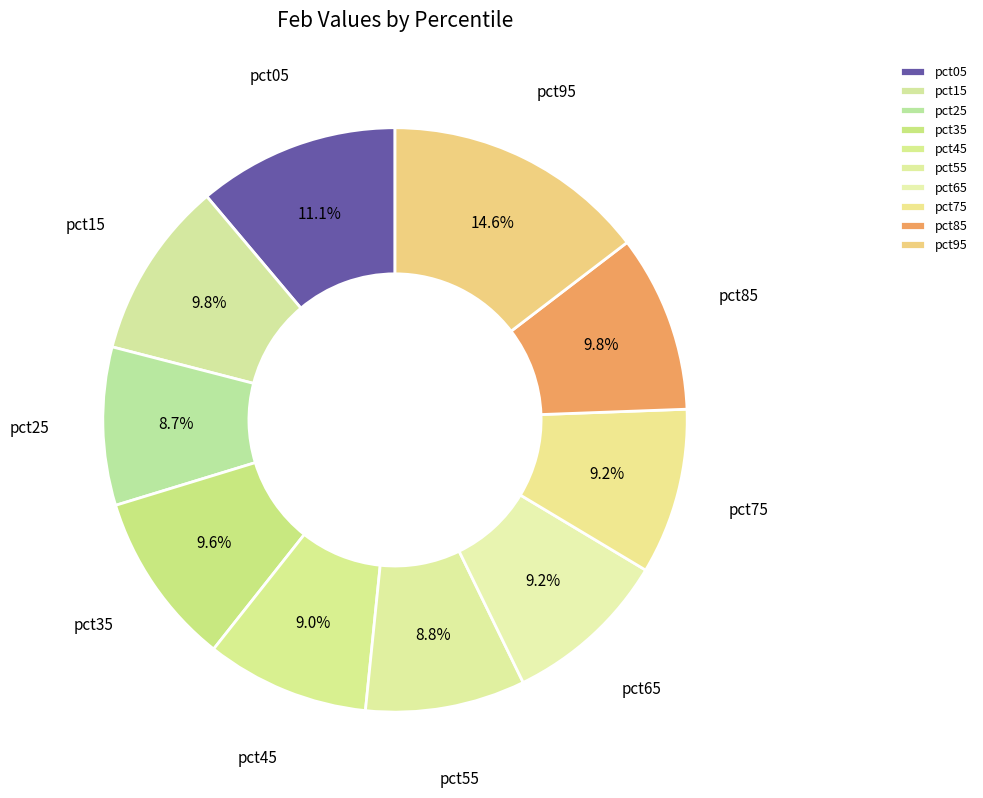

To the nearest percent, what is the combined percentage of pct95 and pct15?

24%